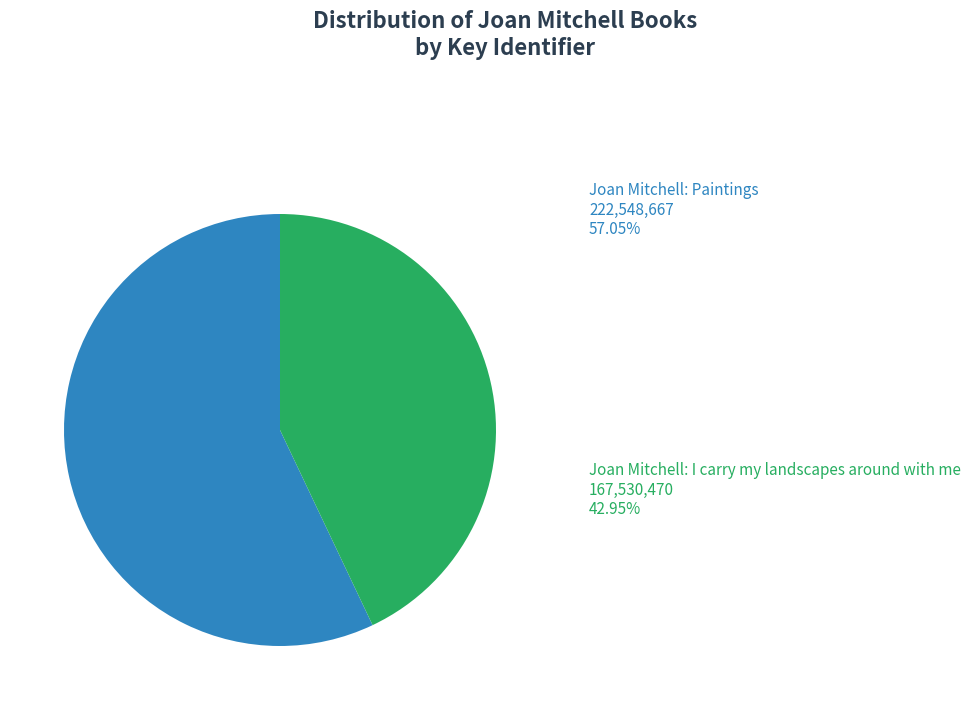

How many segments does this pie chart have?

2